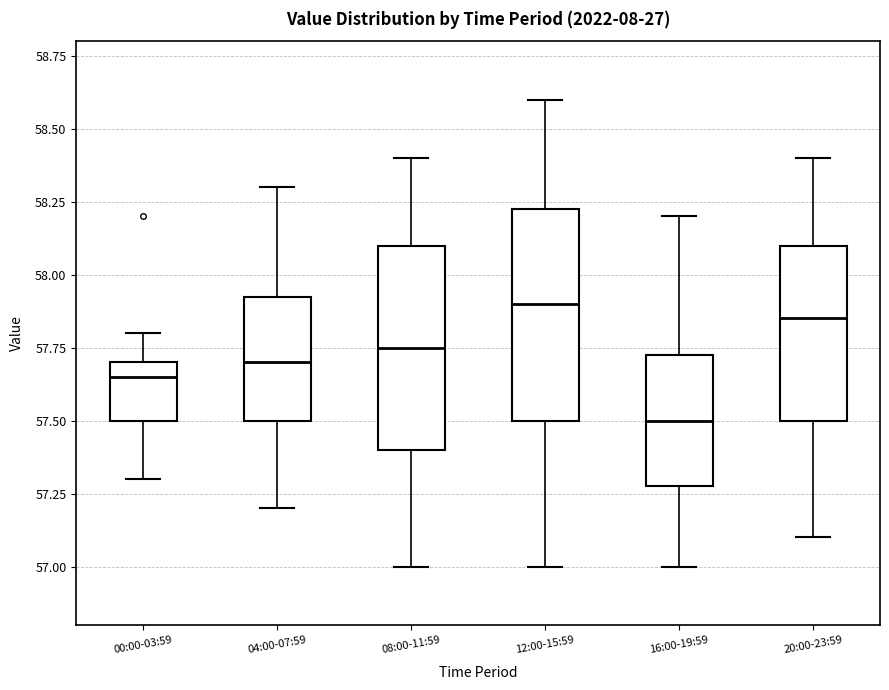

Reading left to right, transcribe this box plot: for each box, give where its median line is, the range the box spans, and where its two whiskers end, as read against the y-axis. The values are not printed on the chart, so give them approximately, as read against the axis.

00:00-03:59: median 57.65, box 57.50 to 57.70, whiskers 57.30 to 57.80
04:00-07:59: median 57.70, box 57.50 to 57.95, whiskers 57.20 to 58.30
08:00-11:59: median 57.75, box 57.40 to 58.10, whiskers 57.00 to 58.40
12:00-15:59: median 57.90, box 57.50 to 58.25, whiskers 57.00 to 58.60
16:00-19:59: median 57.50, box 57.30 to 57.75, whiskers 57.00 to 58.20
20:00-23:59: median 57.85, box 57.50 to 58.10, whiskers 57.10 to 58.40